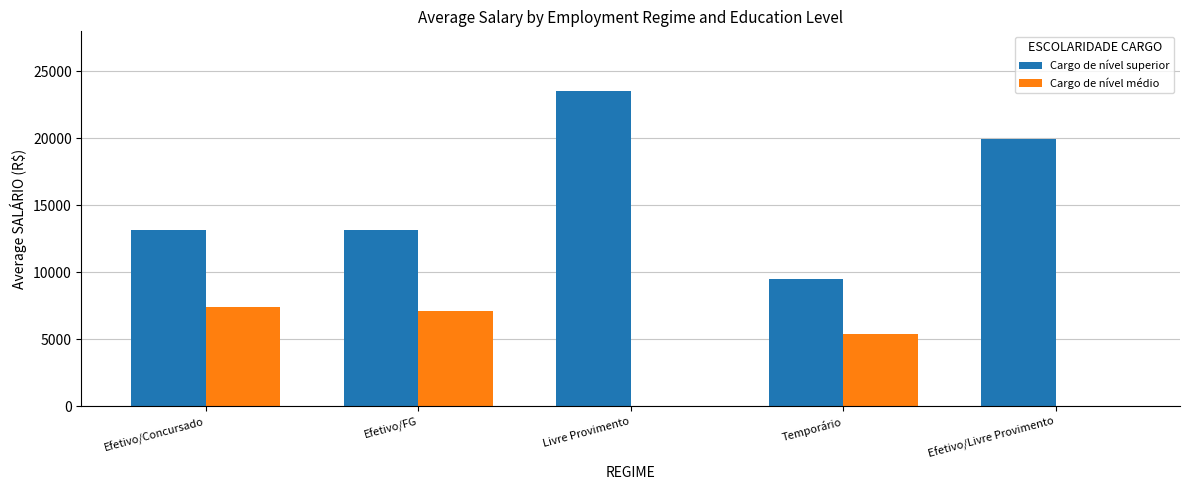

What is the maximum value for Cargo de nível médio?

7393